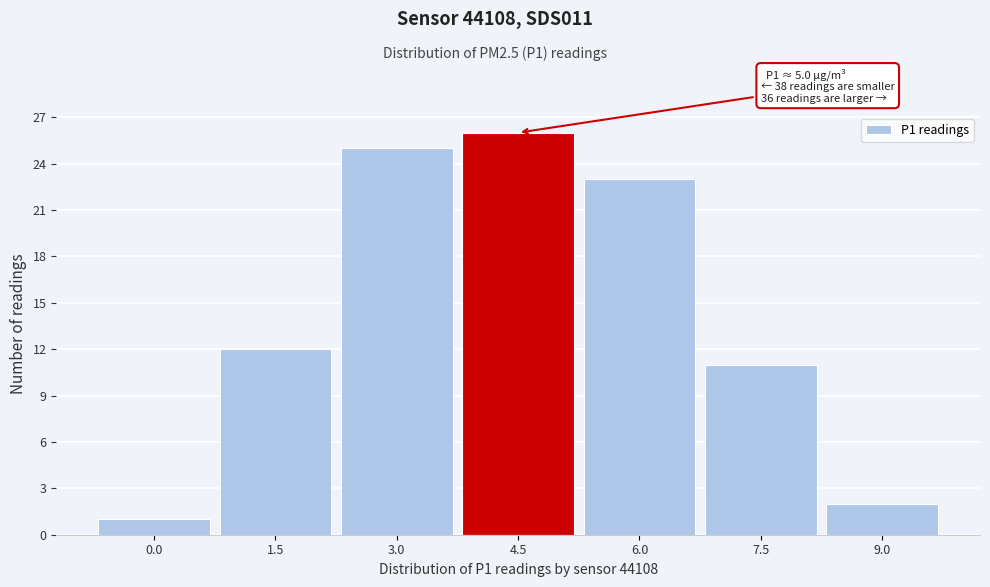

Reading left to right, transcribe all the data shown in this chart.

1	12	25	26	23	11	2